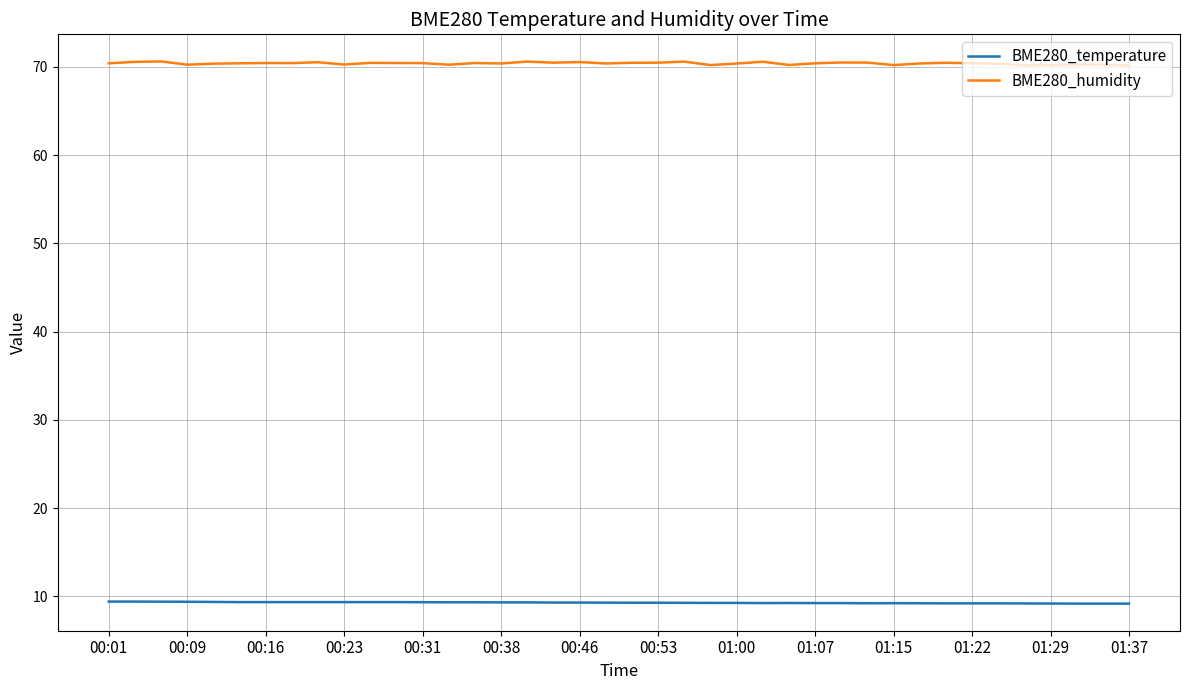

True or false: BME280_humidity and BME280_temperature cross at least once.

False